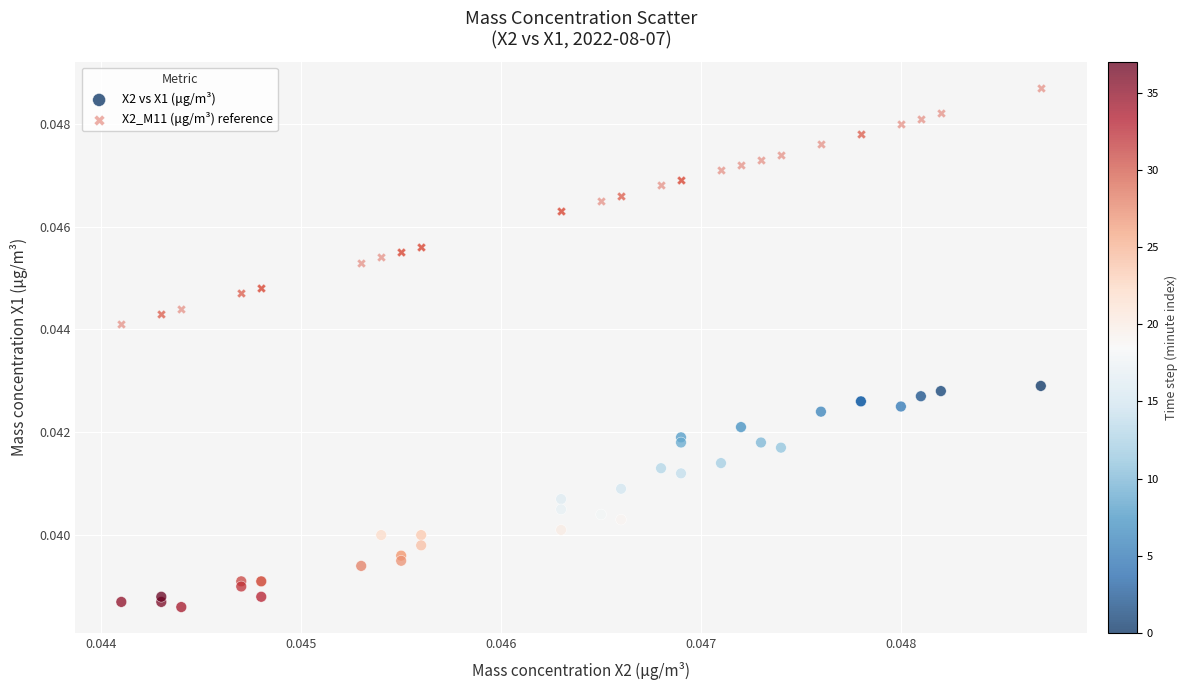

Which series reaches the minimum Y coordinate?

X2 vs X1 (μg/m³)